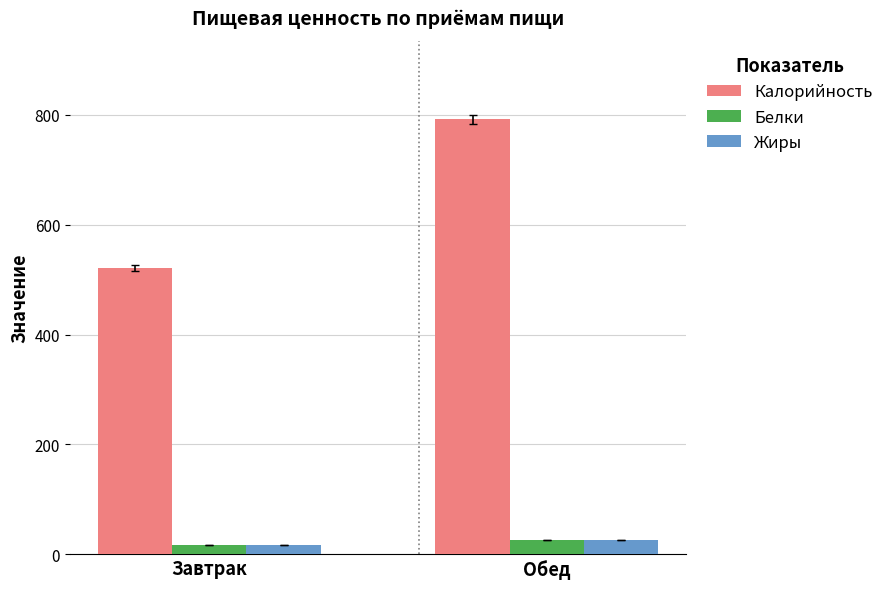

Between Завтрак and Обед, which series saw the biggest shift?

Калорийность